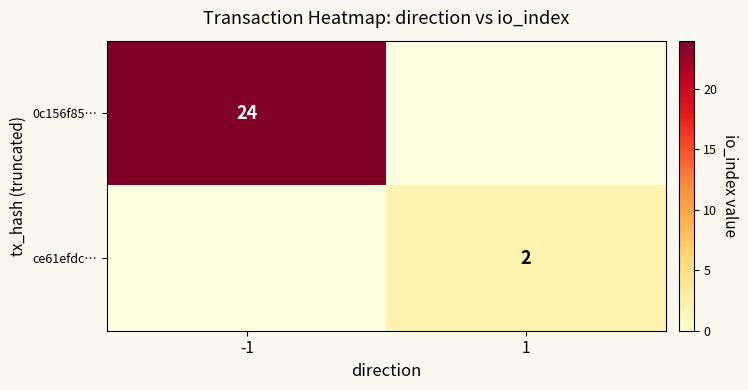

The value of ce61efdc… at 1 is 3. True or false?

False